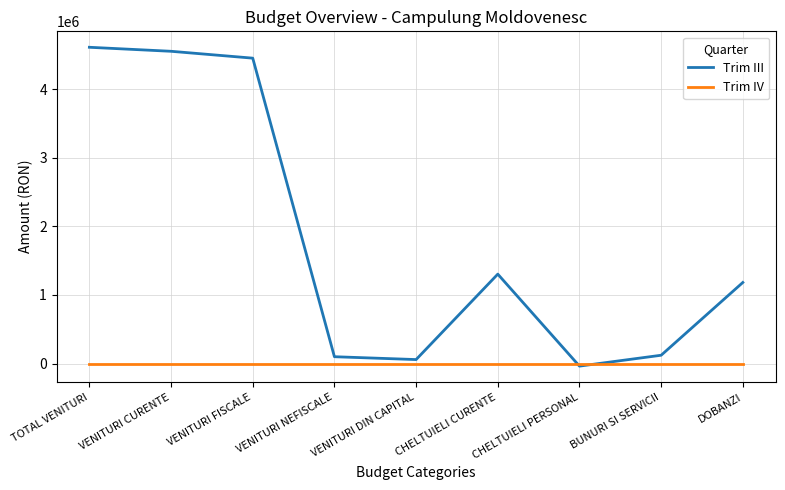

The value of Trim III at CHELTUIELI CURENTE is 1303500. True or false?

True